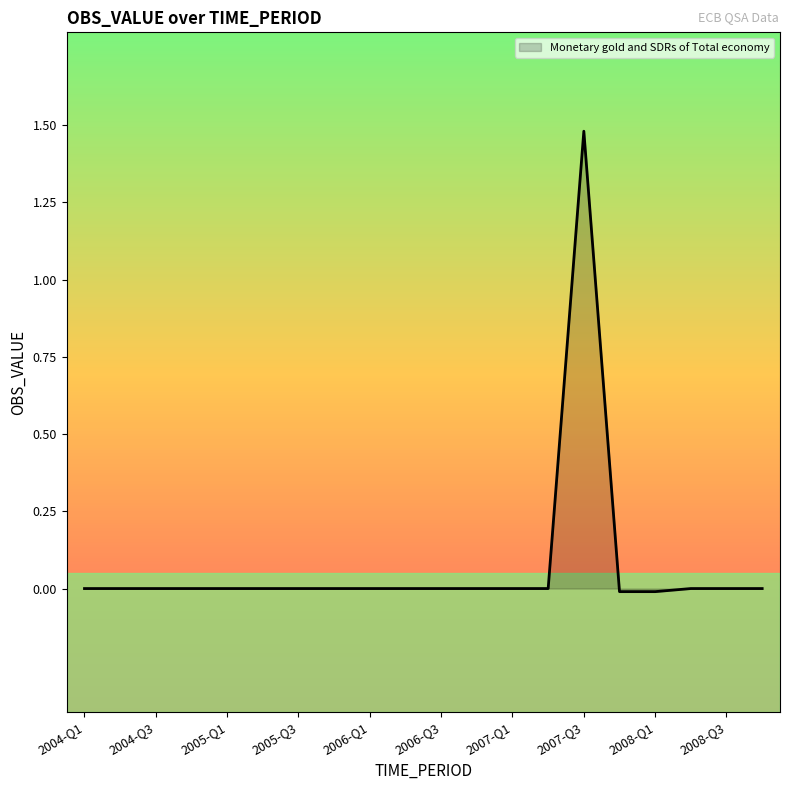

What is the difference between the maximum and minimum values?

1.5